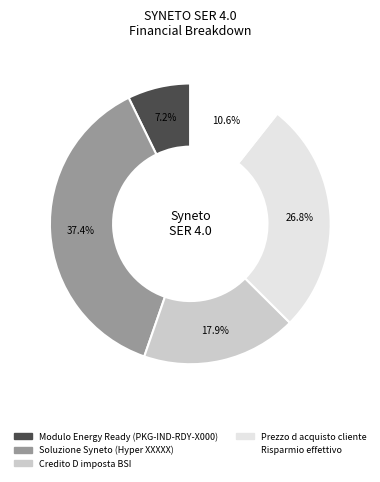

How many segments does this pie chart have?

5